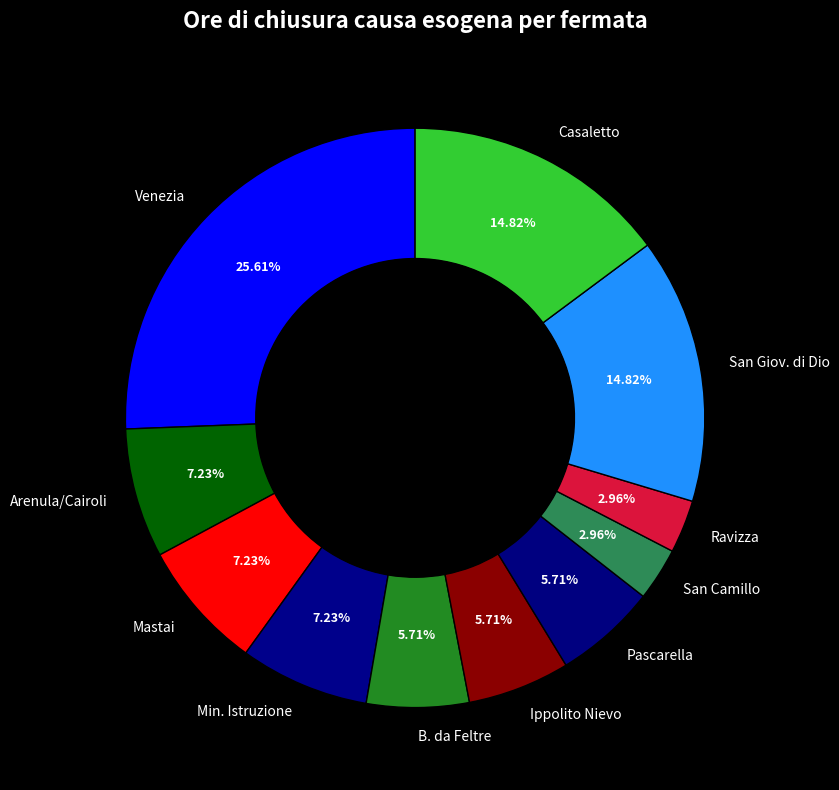

True or false: Mastai accounts for 7% of the total.

True